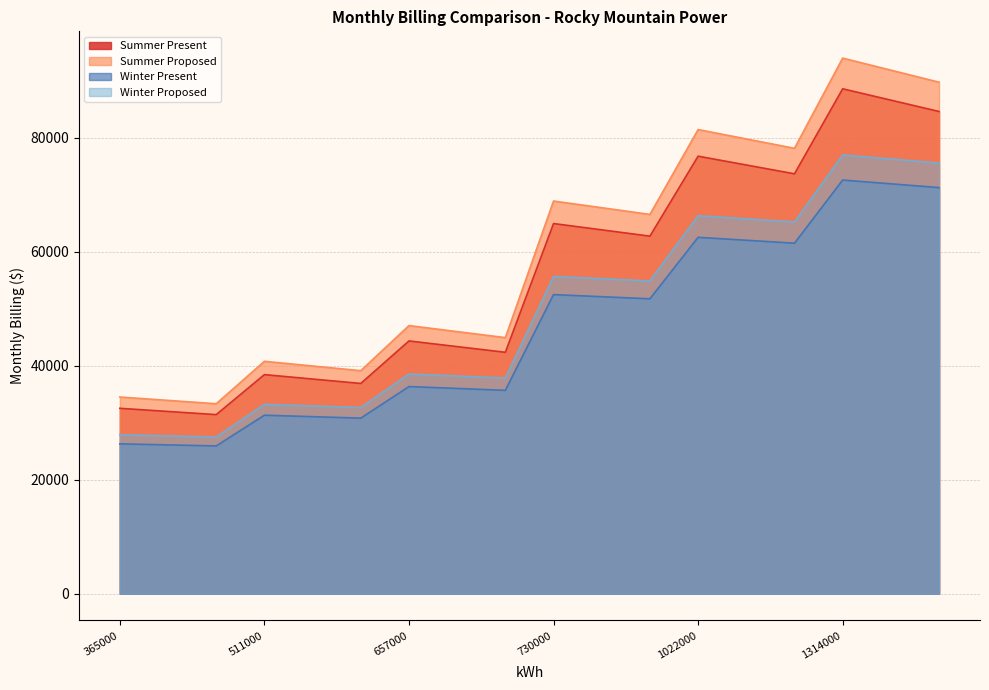

How many series are shown in this chart?

4